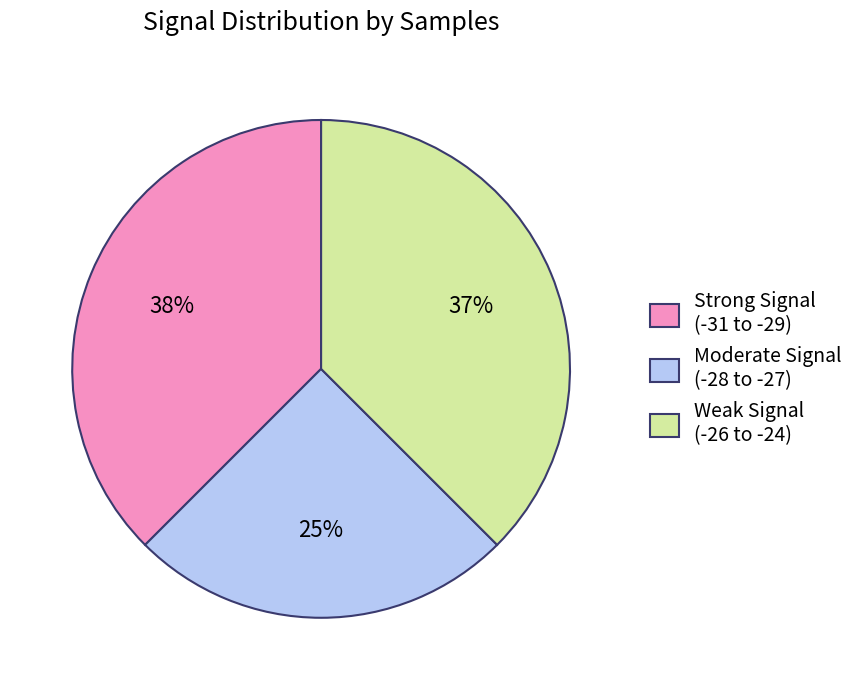

What percentage is the Weak Signal (-26 to -24) slice, to the nearest percent?

37%